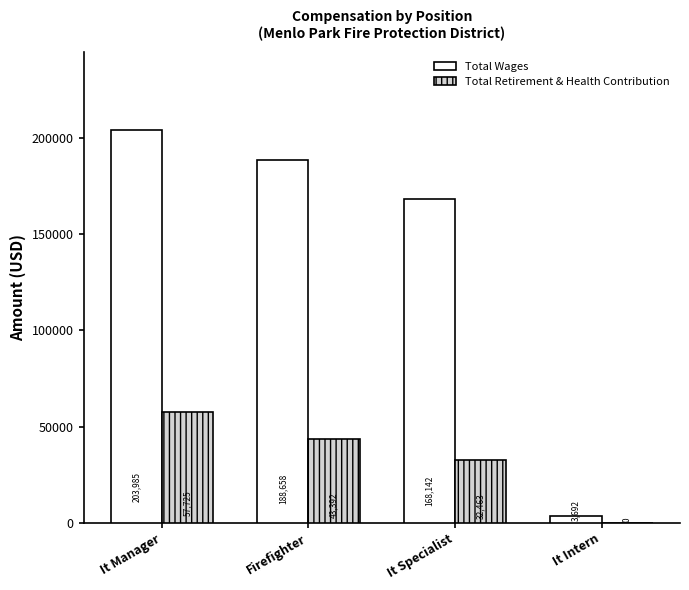

How many values in Total Retirement & Health Contribution are above zero?

3